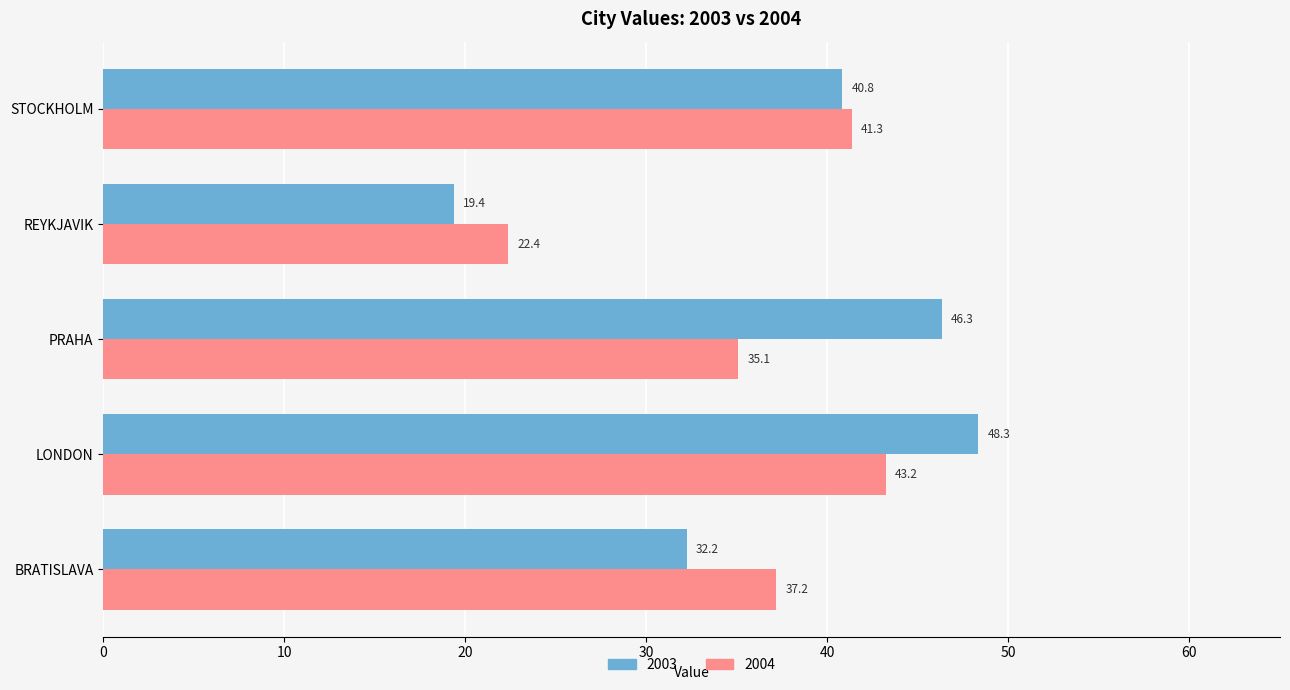

Is the value of 2004 at PRAHA greater than the value of 2003 at PRAHA?

No